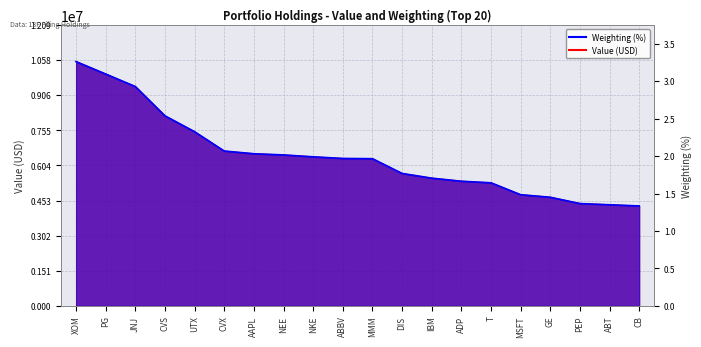

True or false: Weighting (%) and Value (millions) cross at least once.

False